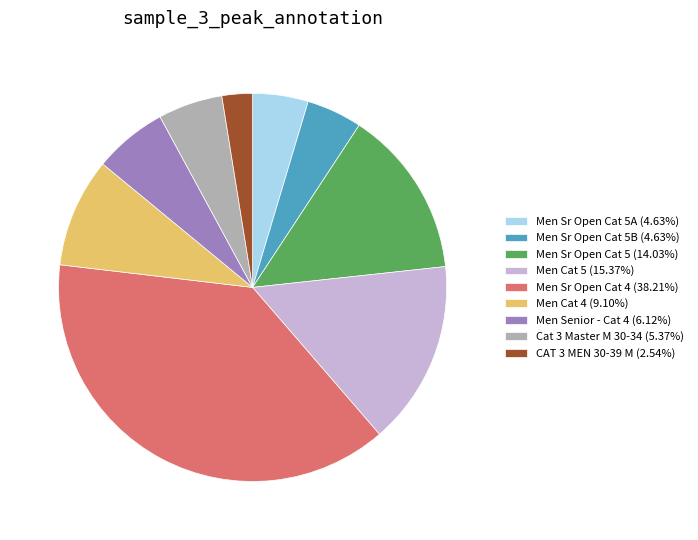

How many slices are in this pie chart?

9